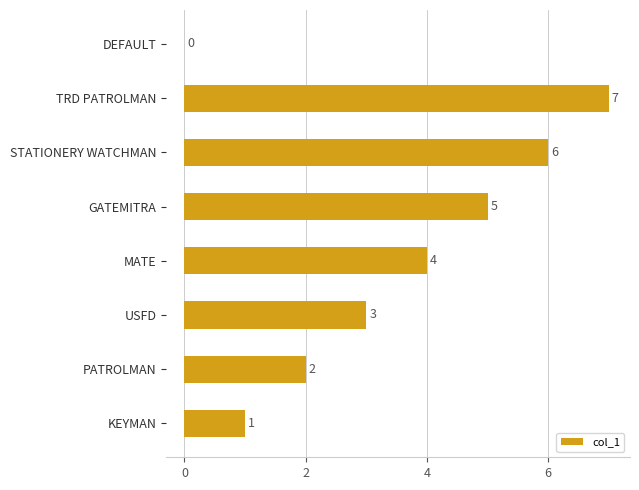

What is the change in value from KEYMAN to PATROLMAN?

+1